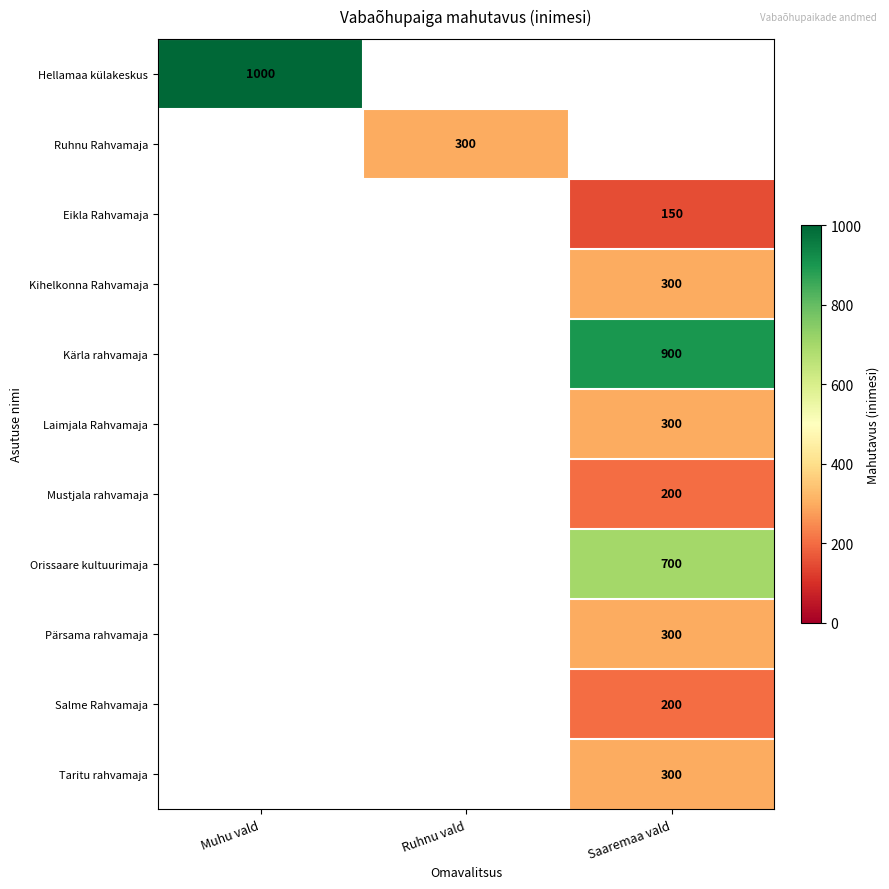

The value of Pärsama rahvamaja at Saaremaa vald is 300. True or false?

True